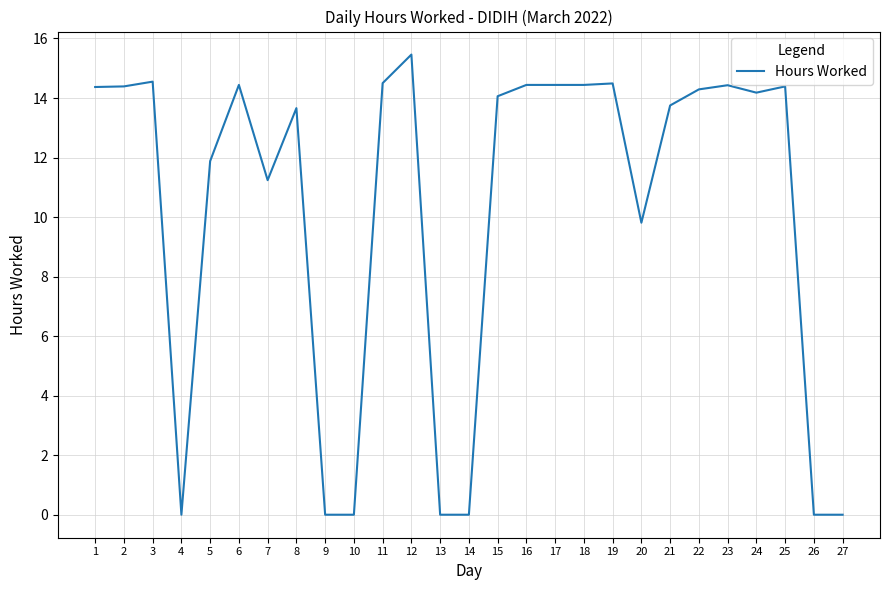

Is it true that the value at 18 is 14.4?

True